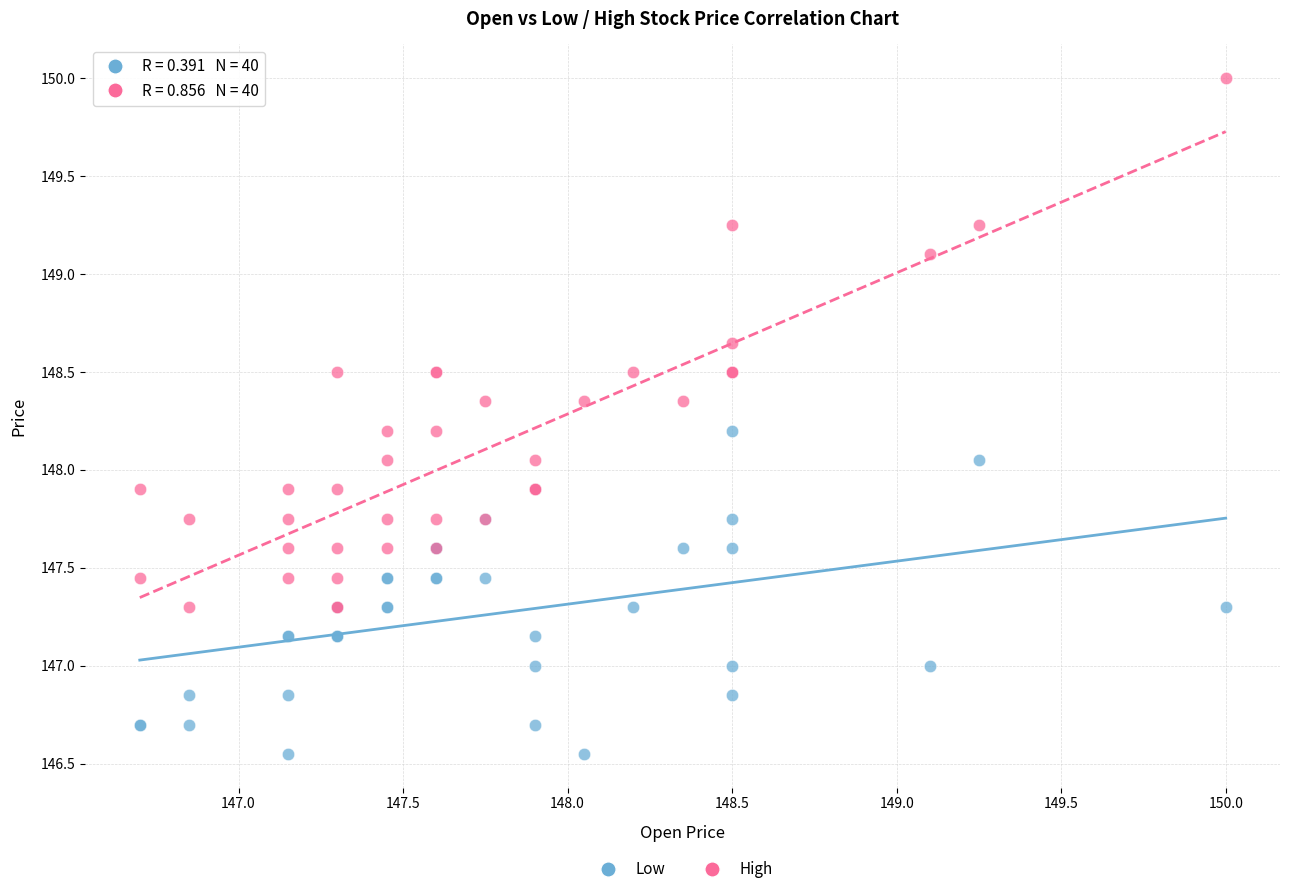

Which series has the largest Y range (max minus min)?

High